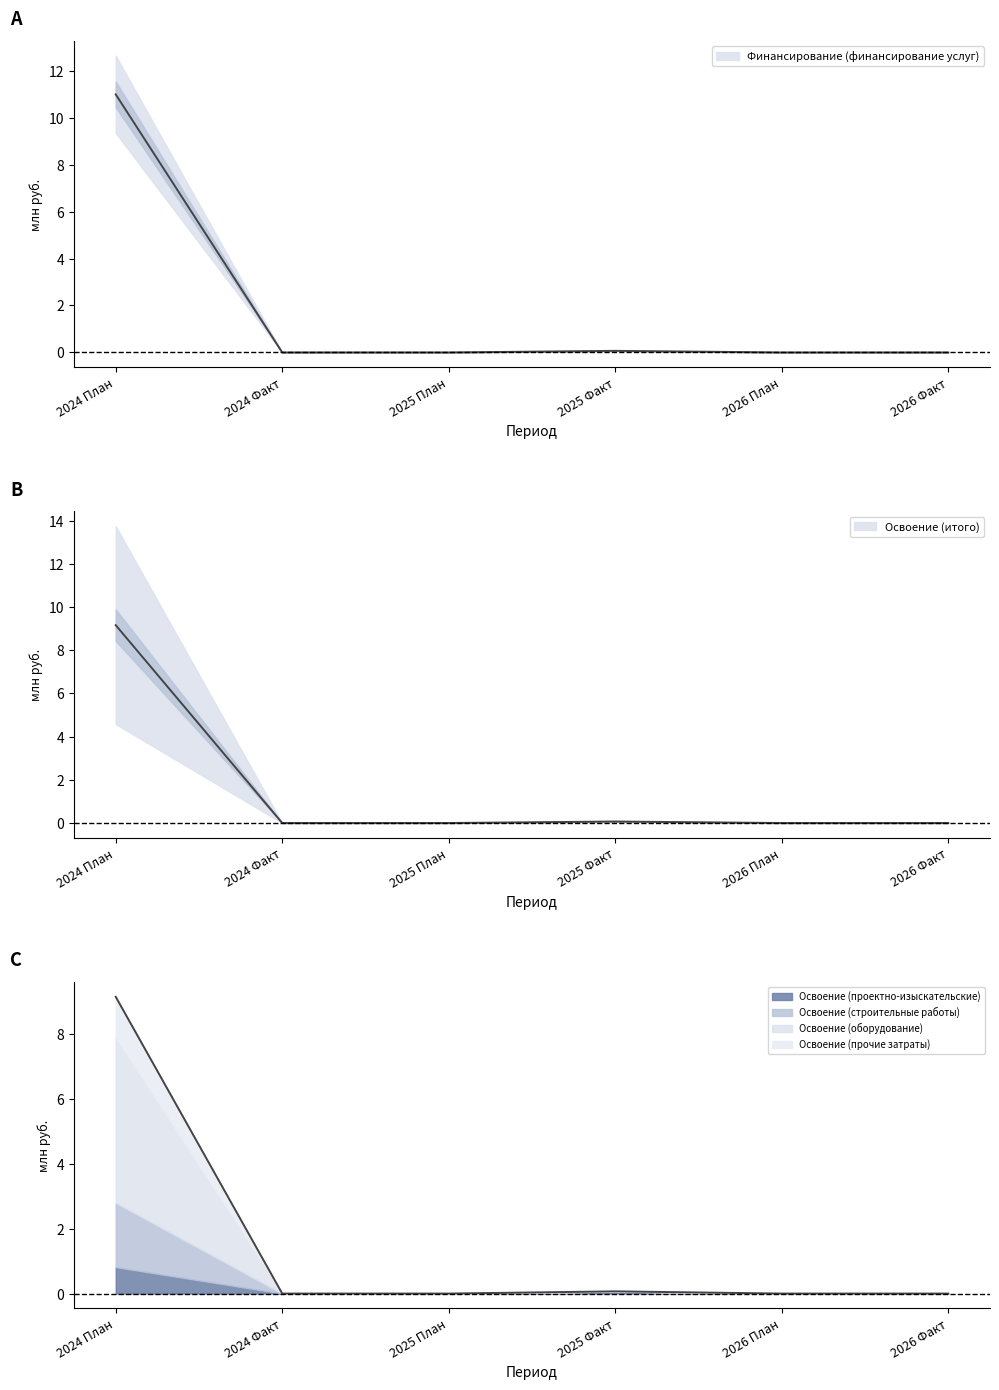

Which category has the lowest value across all series?

2024 Факт